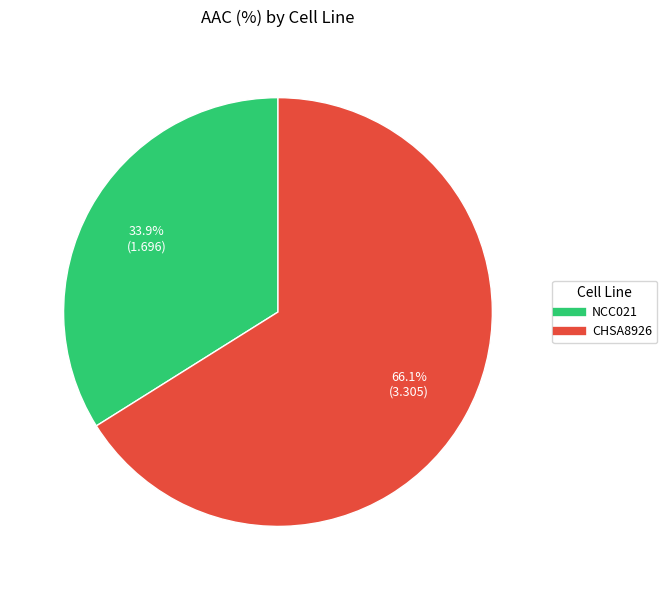

What percentage is the CHSA8926 slice, to the nearest percent?

66%